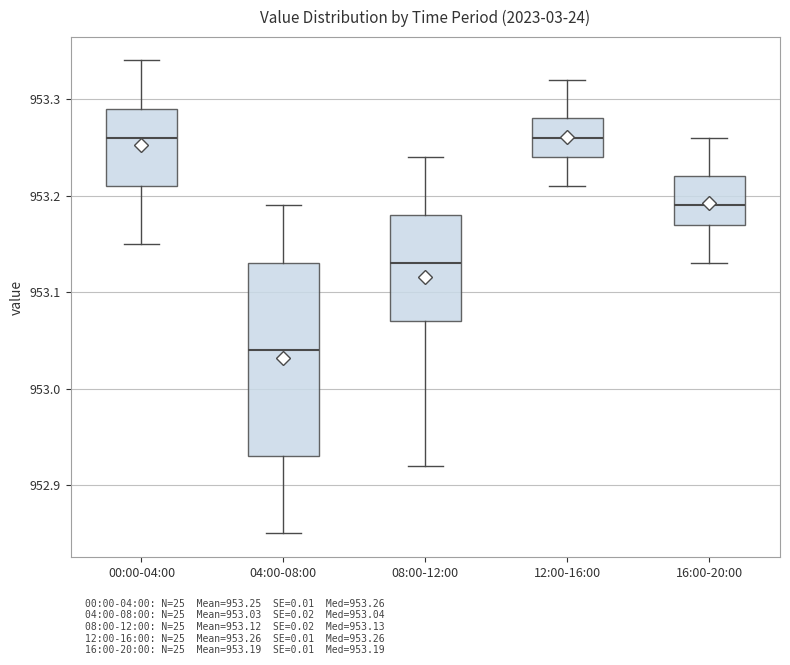

Where does the upper whisker of the box for 04:00-08:00 end on the y-axis? The values are not printed on the chart, so give them approximately, as read against the axis.

953.19